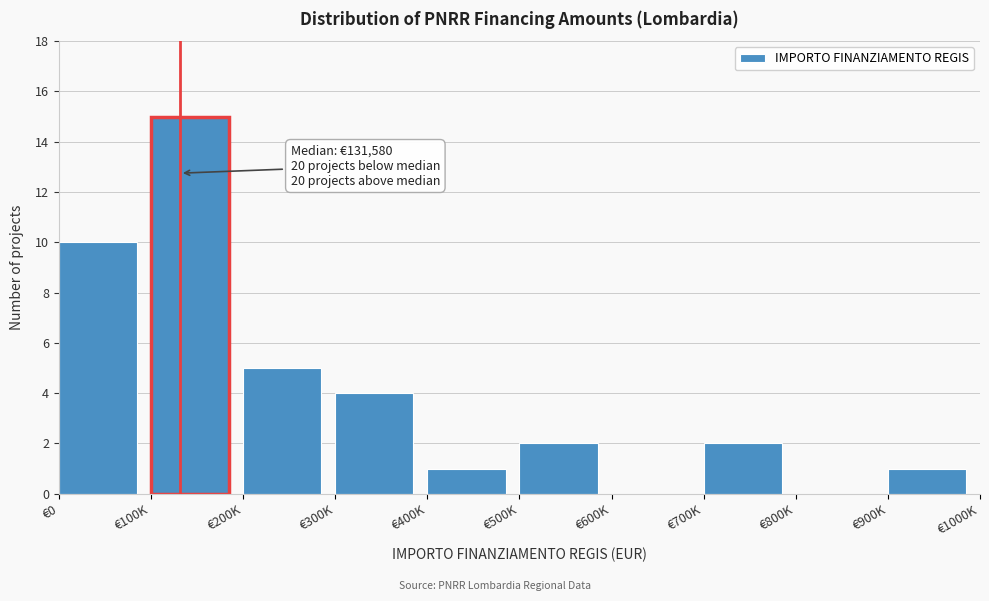

Reading right to left, extract all data points from this chart.

€900K=1	€800K=0	€700K=2	€600K=0	€500K=2	€400K=1	€300K=4	€200K=5	€100K=15	€0=10